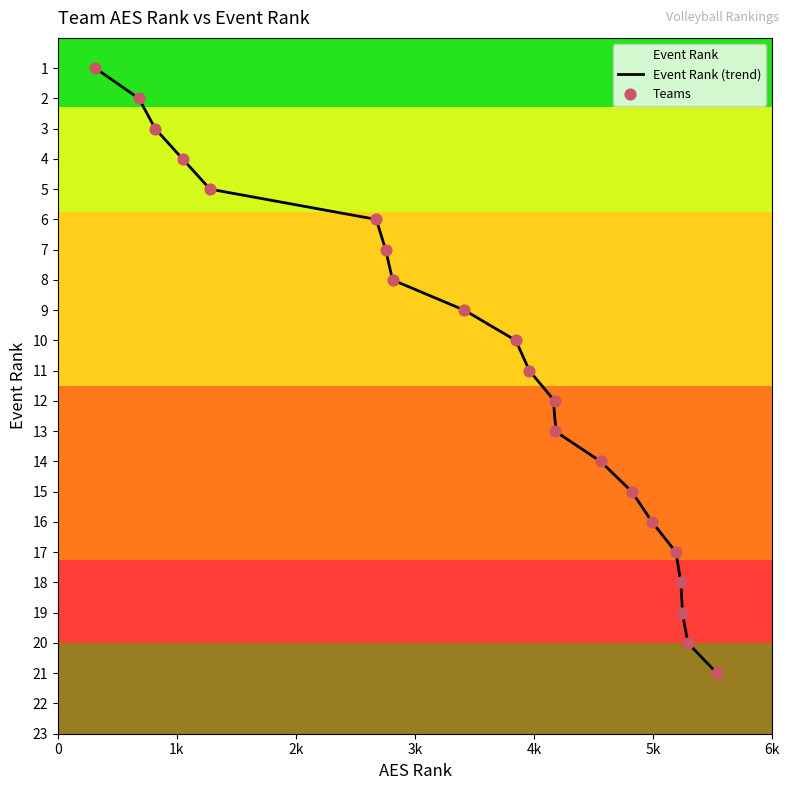

Between 15 and 20, which is larger?

20